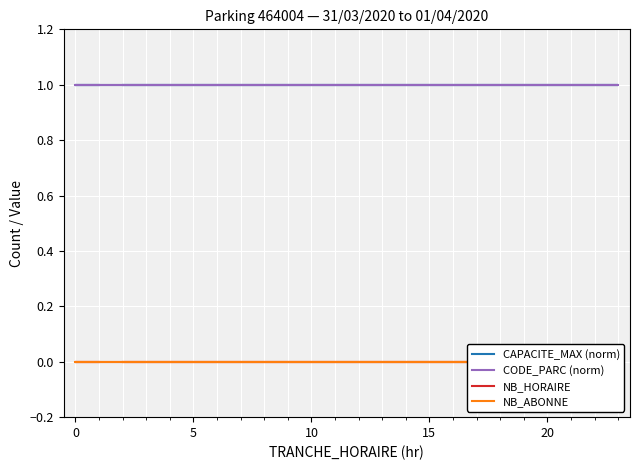

True or false: NB_HORAIRE and NB_ABONNE intersect in this chart.

False